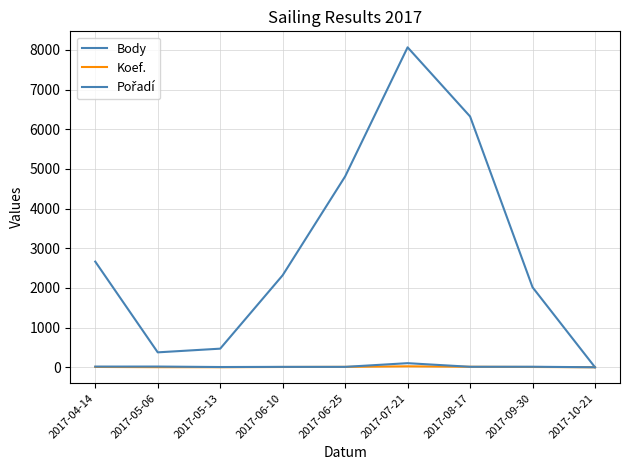

At which category is the sum across all series the highest?

2017-07-21